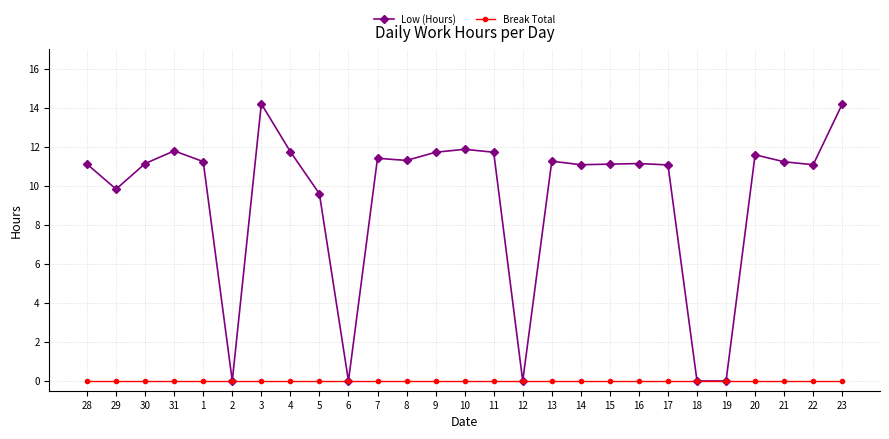

Rank the series at 5 from lowest to highest value.

Break Total, Low (Hours)